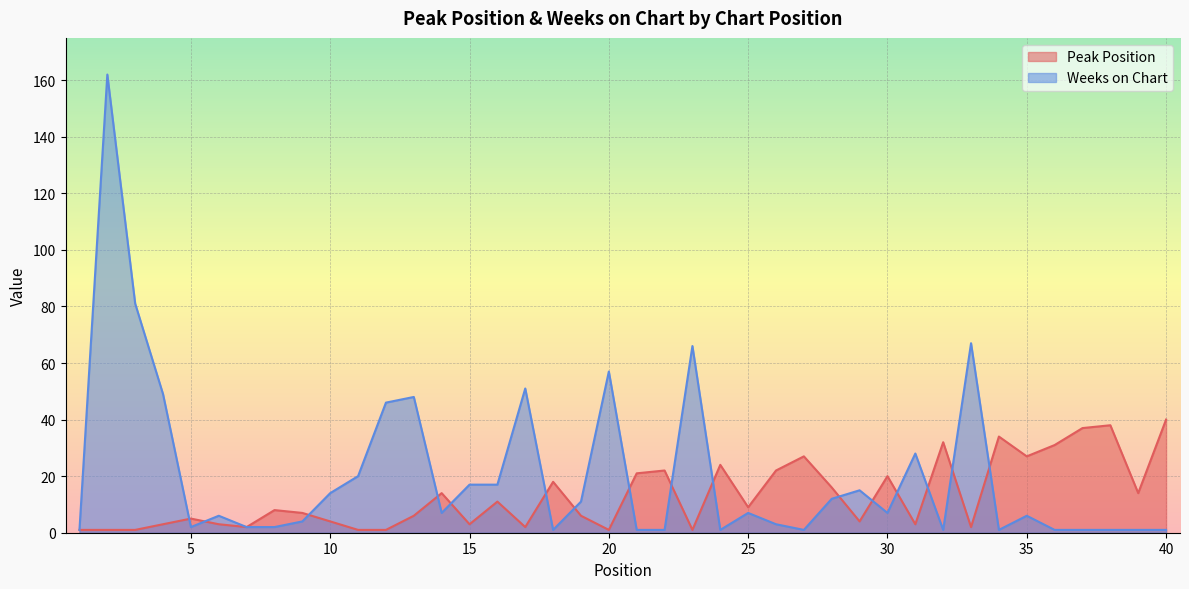

Is it true that Weeks on Chart equals 1 at 5?

False